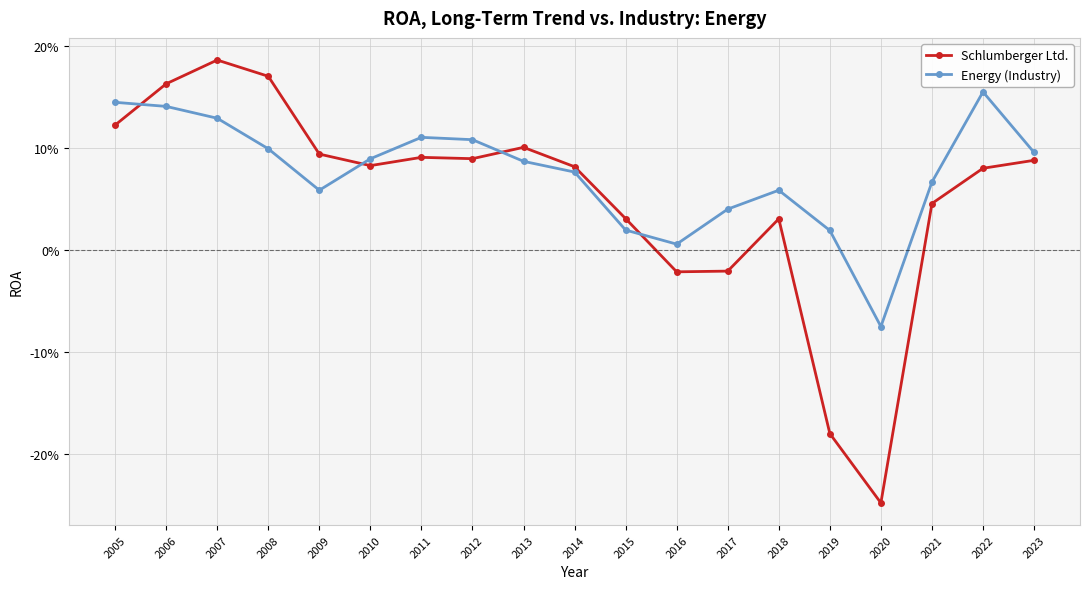

Is this an area chart (filled region under the line)?

No